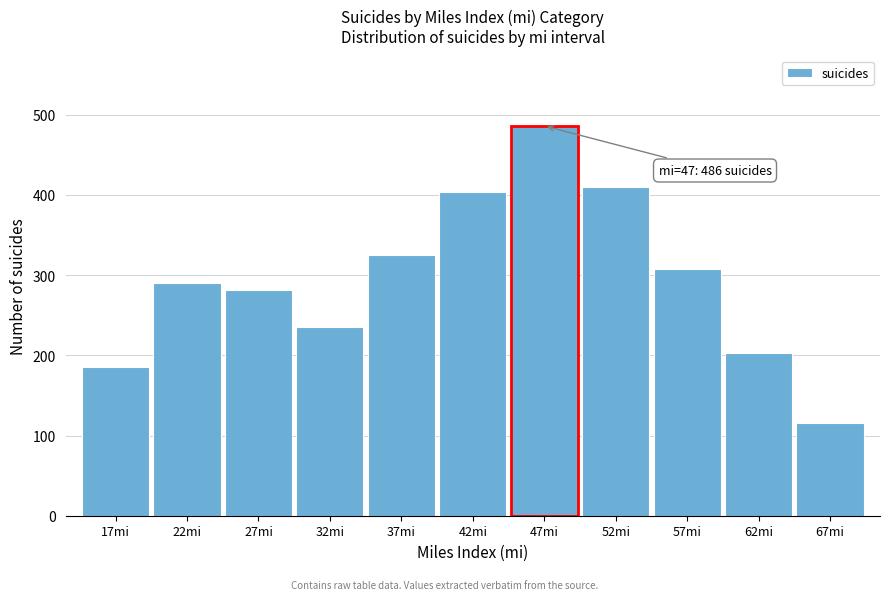

Reading left to right, transcribe all the data shown in this chart.

185	290	282	235	325	403	486	410	307	203	115